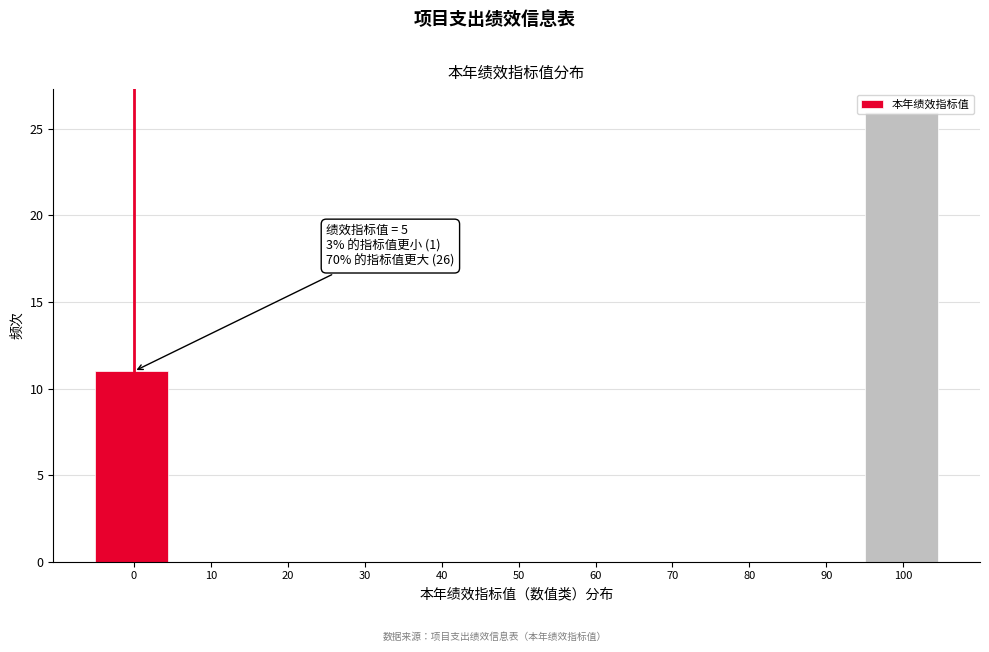

True or false: the data shows 0 at 50.

True